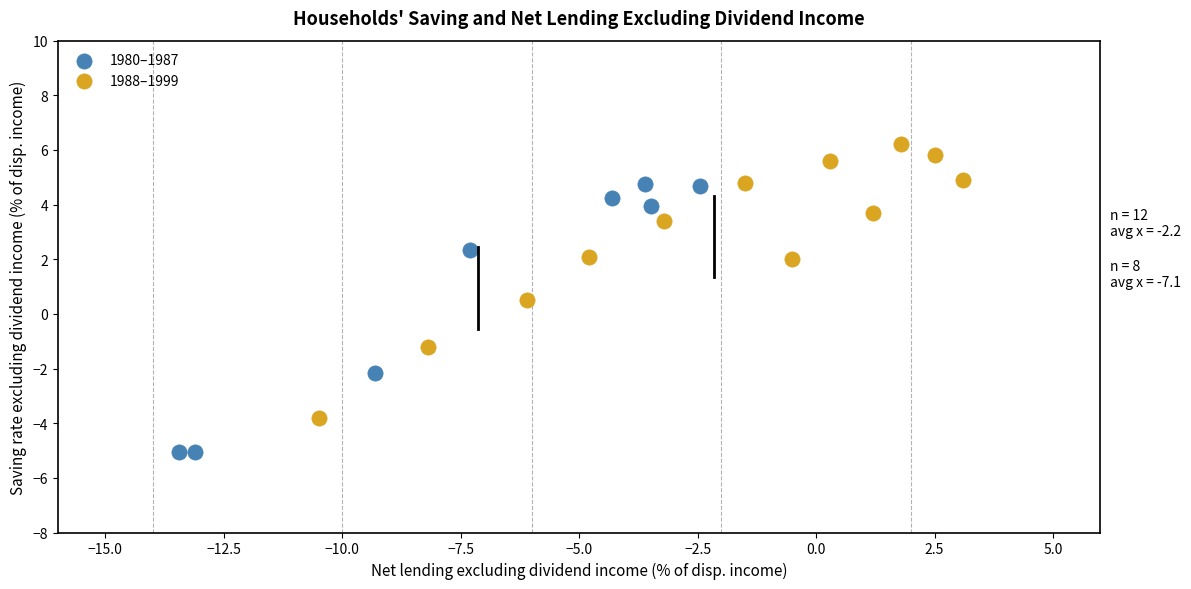

Which series reaches the minimum Y coordinate?

1980–1987